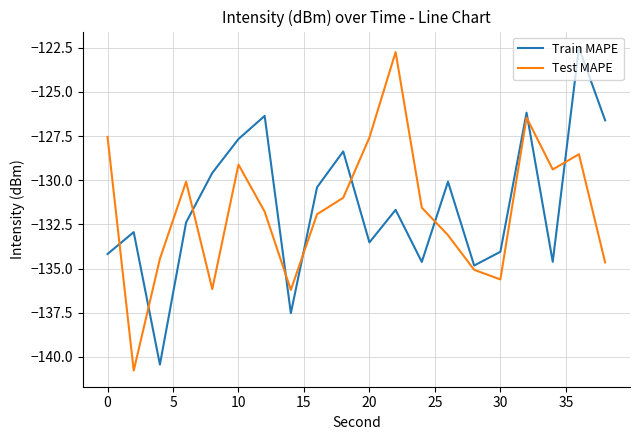

What are all the series names shown in the legend?

Train MAPE, Test MAPE